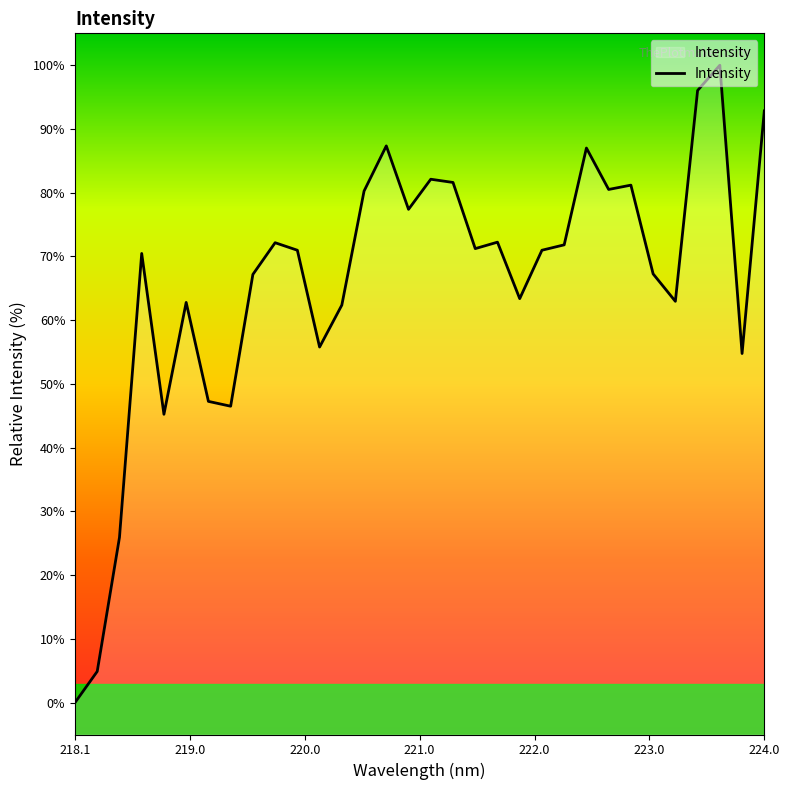

Which category has the lowest value across all series?

218.1